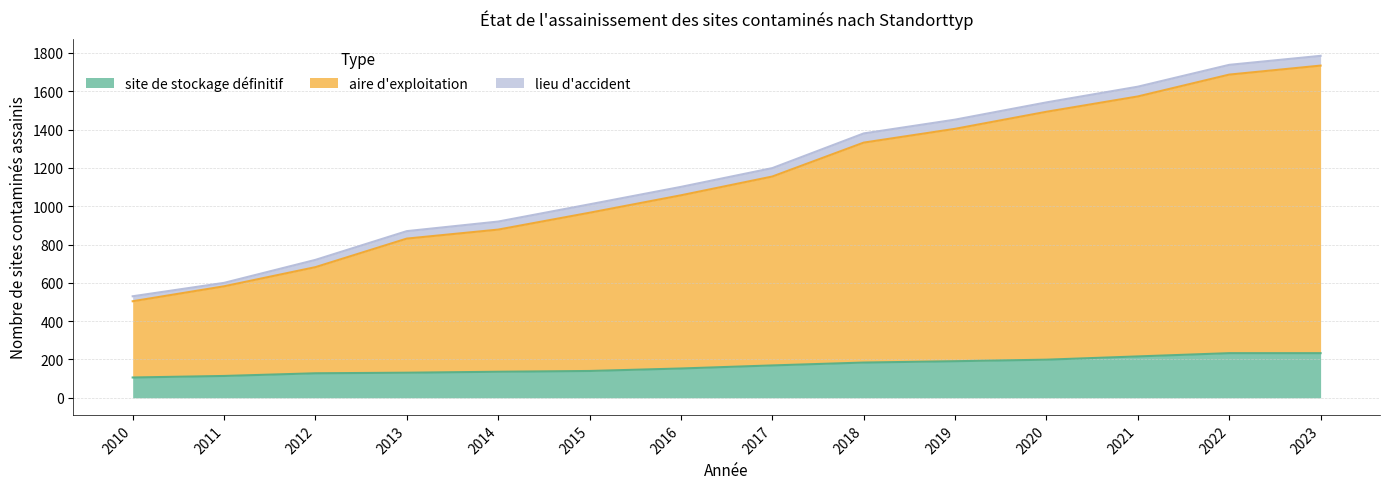

List the labels in order of aire d'exploitation value, smallest first.

2010, 2011, 2012, 2013, 2014, 2015, 2016, 2017, 2018, 2019, 2020, 2021, 2022, 2023